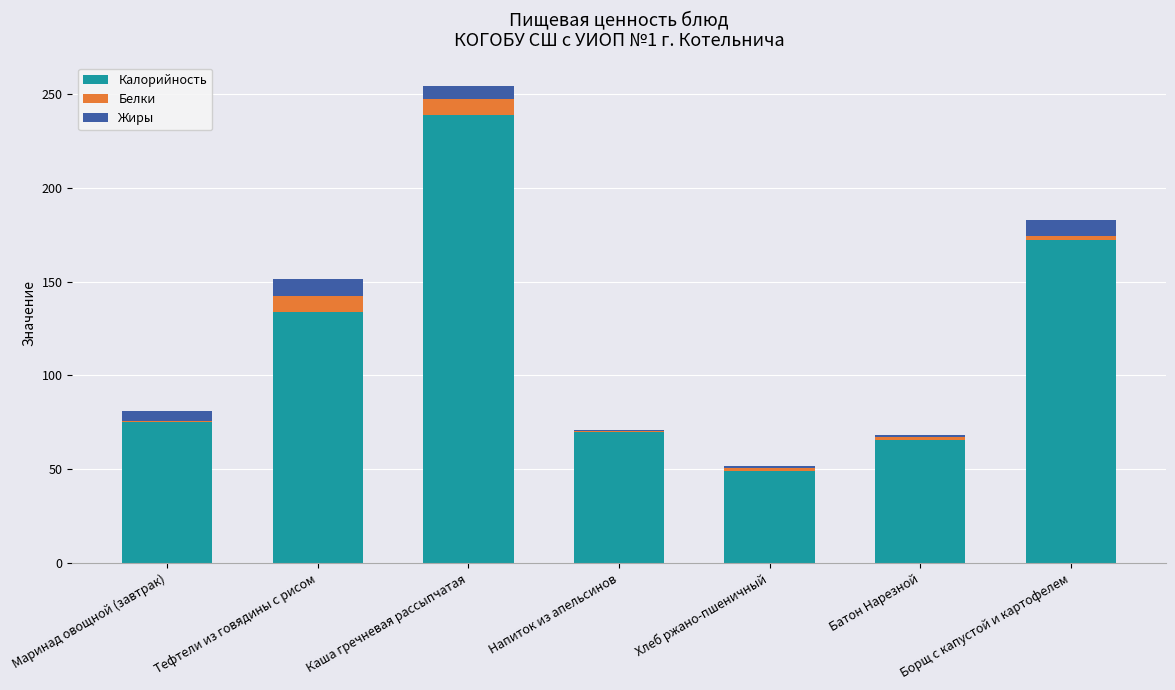

True or false: Калорийность has a value of 238.9 at Каша гречневая рассыпчатая.

True